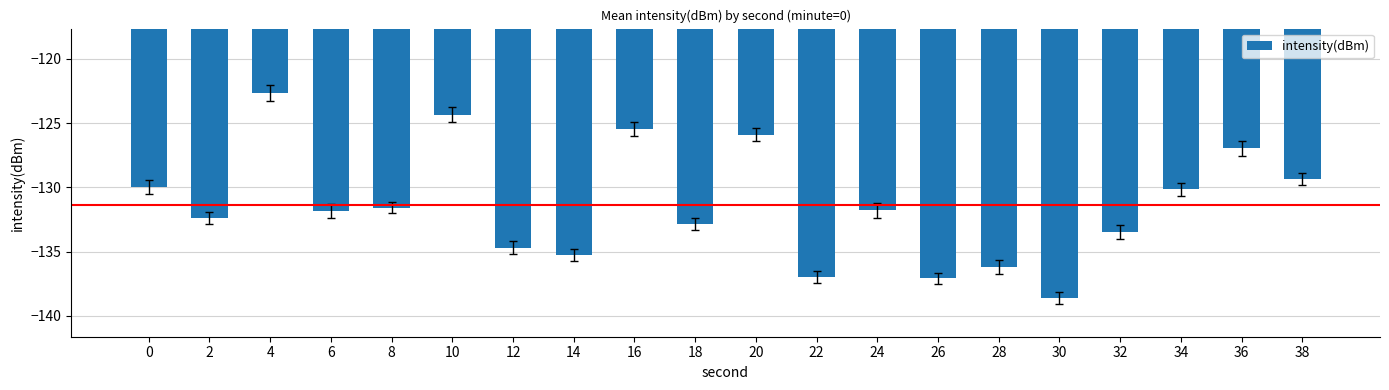

Does the chart contain stacked bars?

No